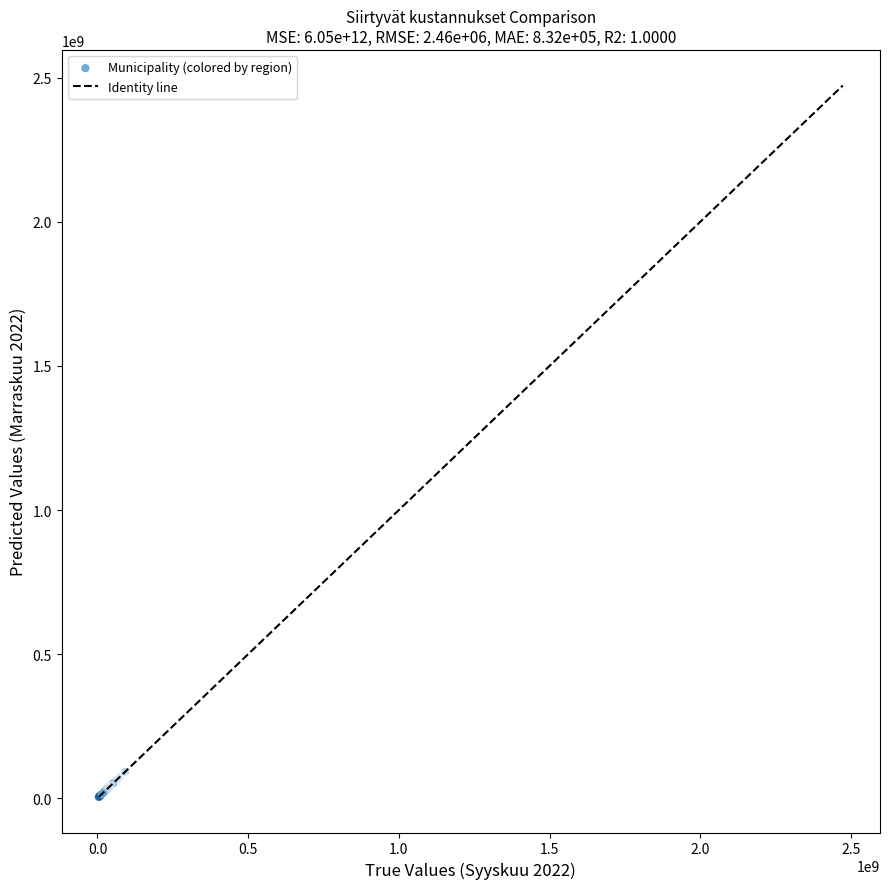

What Y value in the scatter plot is closest to 1232590263?

875476216.9